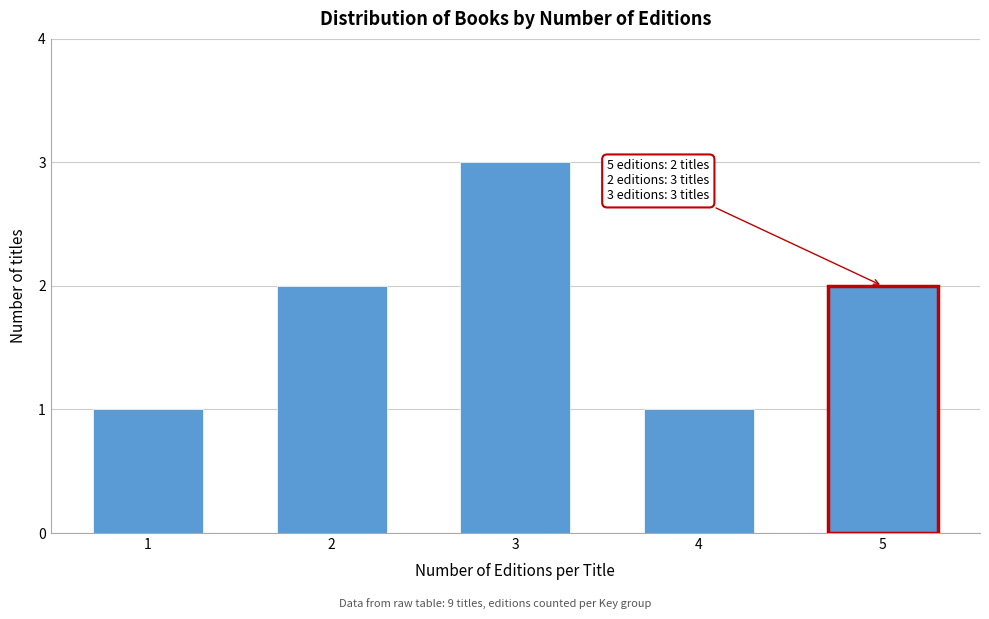

Reading left to right, transcribe all the data shown in this chart.

1=1	2=2	3=3	4=1	5=2